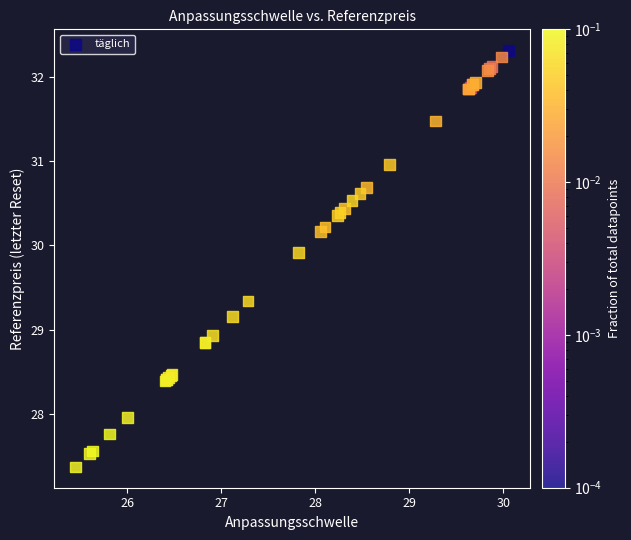

What Y value in the scatter plot is closest to 29?

28.9